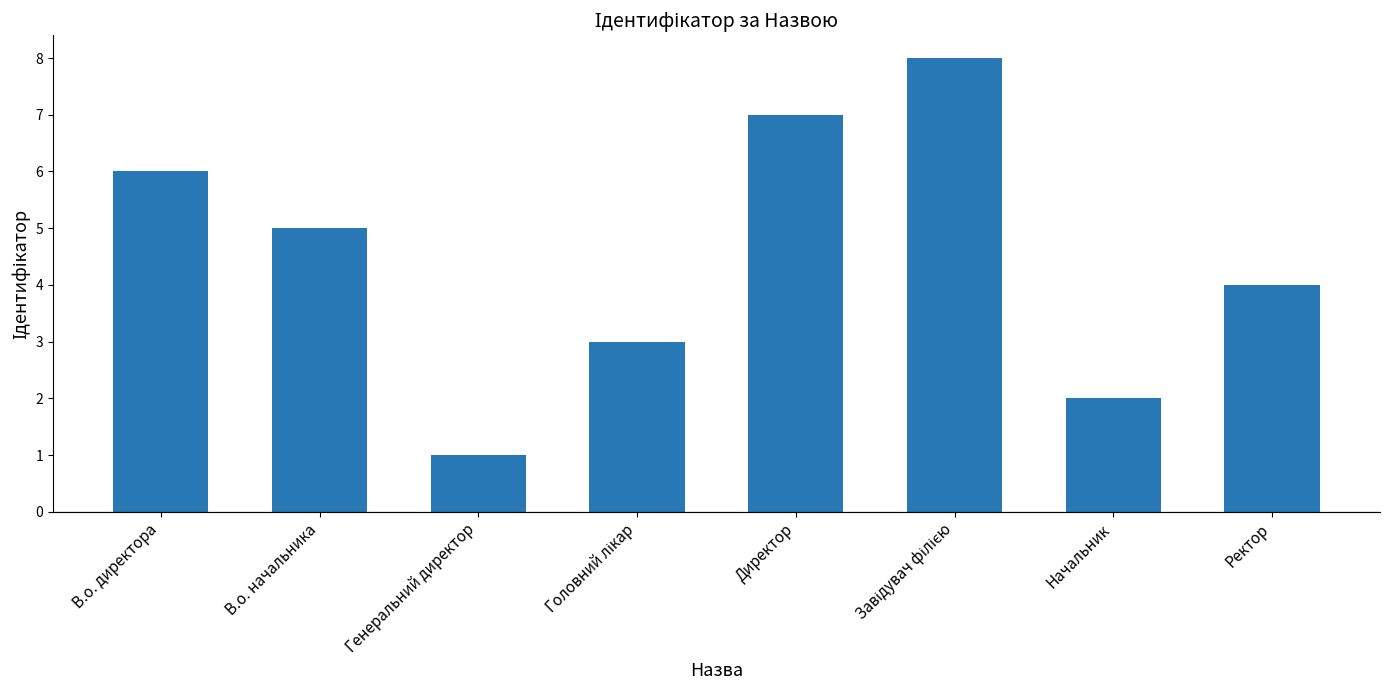

What is the value of the 3rd bar from the left?

1